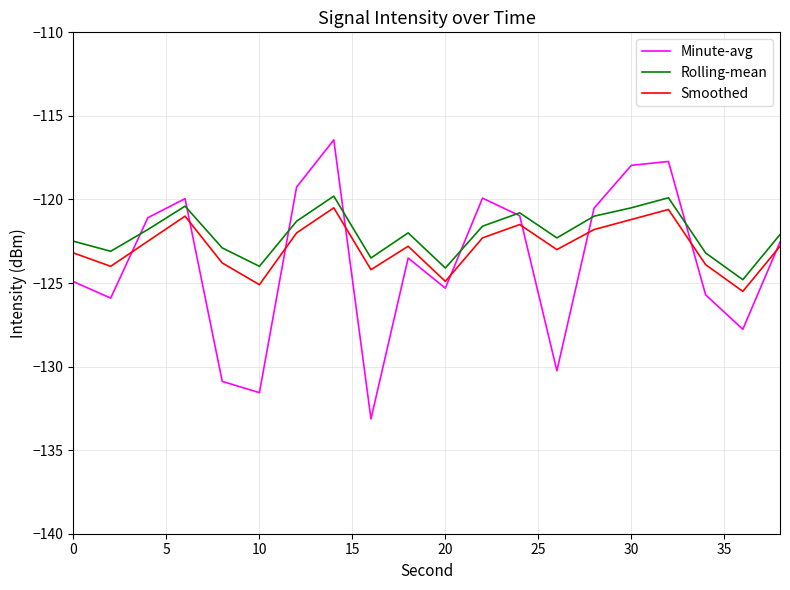

Which series has the largest range (max minus min)?

Minute-avg